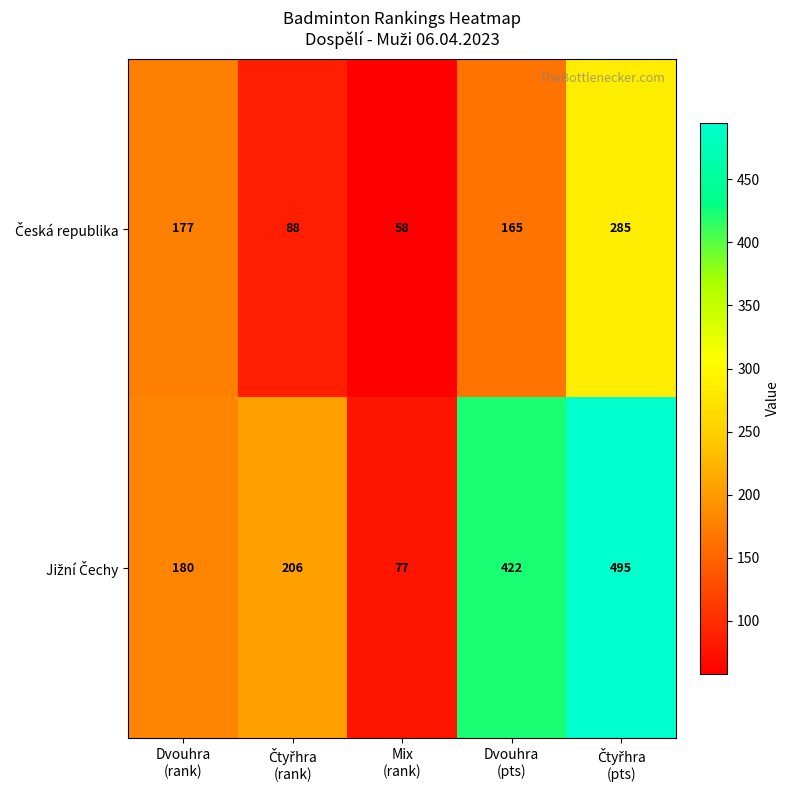

What is the minimum value shown in the chart?

58